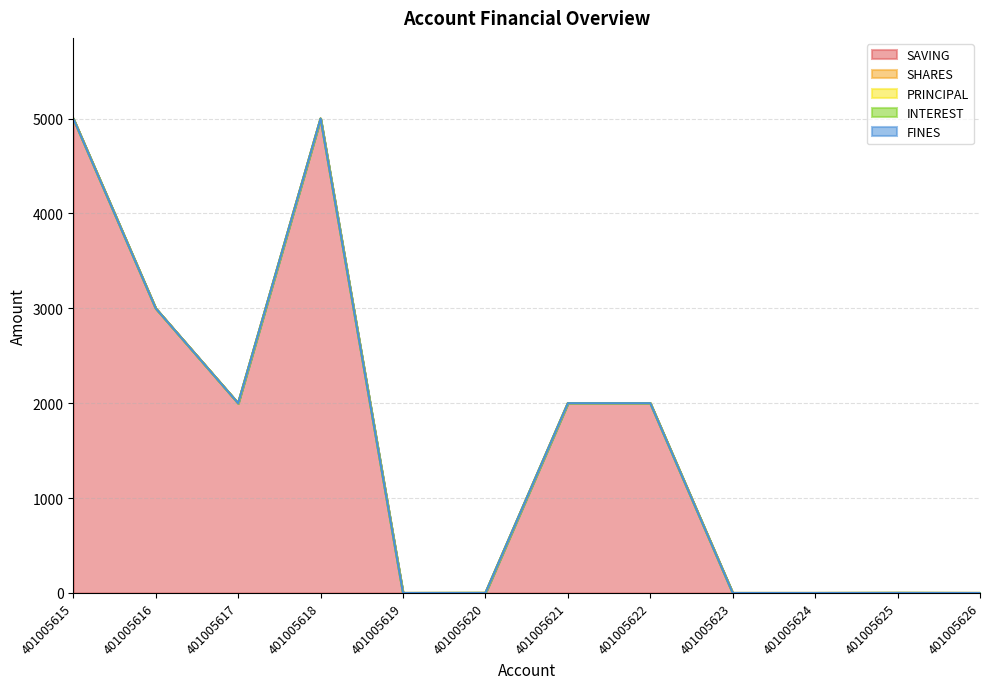

Which series changed the most between 401005618 and 401005625?

SAVING